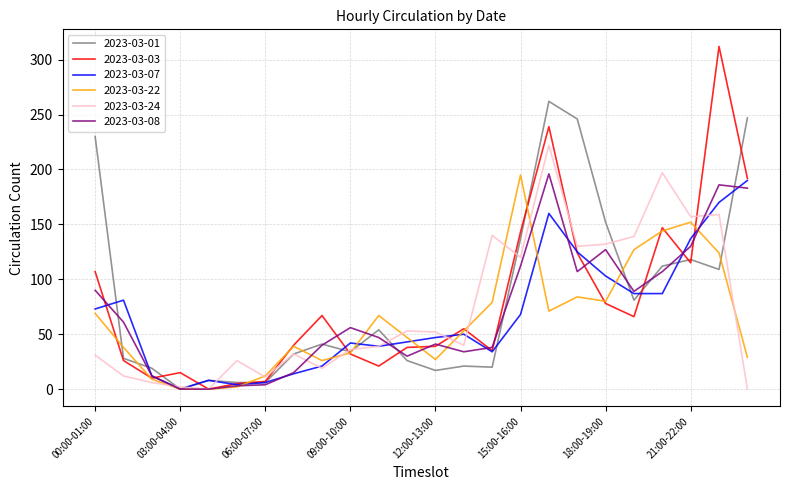

Which series has the largest range (max minus min)?

2023-03-03